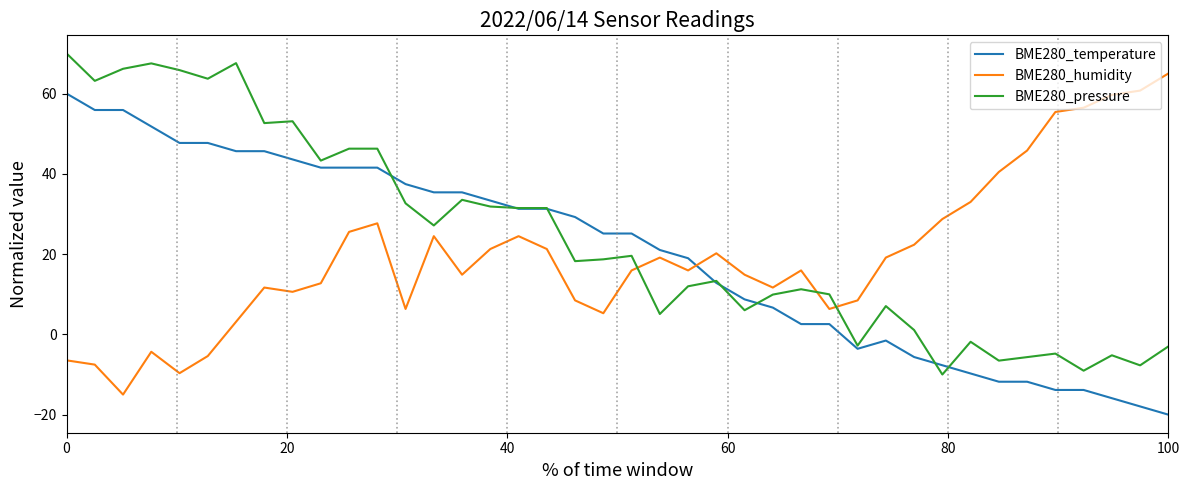

Which series has the largest total across all categories?

BME280_pressure